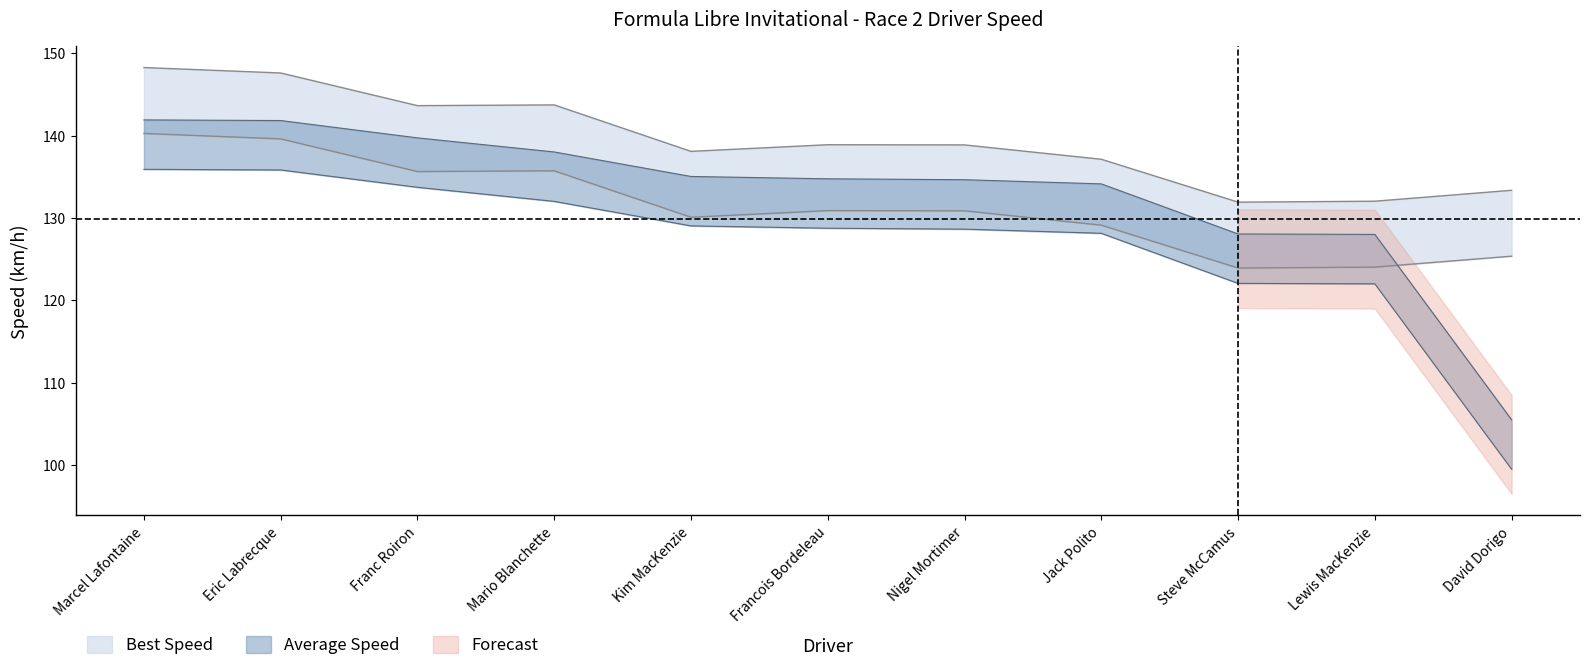

Which series changed the most between Kim MacKenzie and David Dorigo?

Average Speed